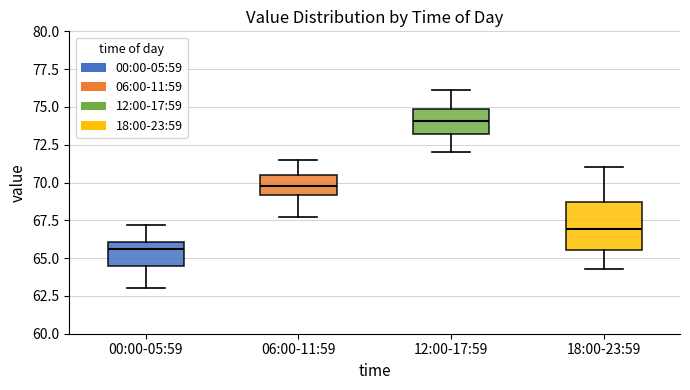

Comparing the boxes themselves (not the whiskers), which one is the tallest?

18:00-23:59